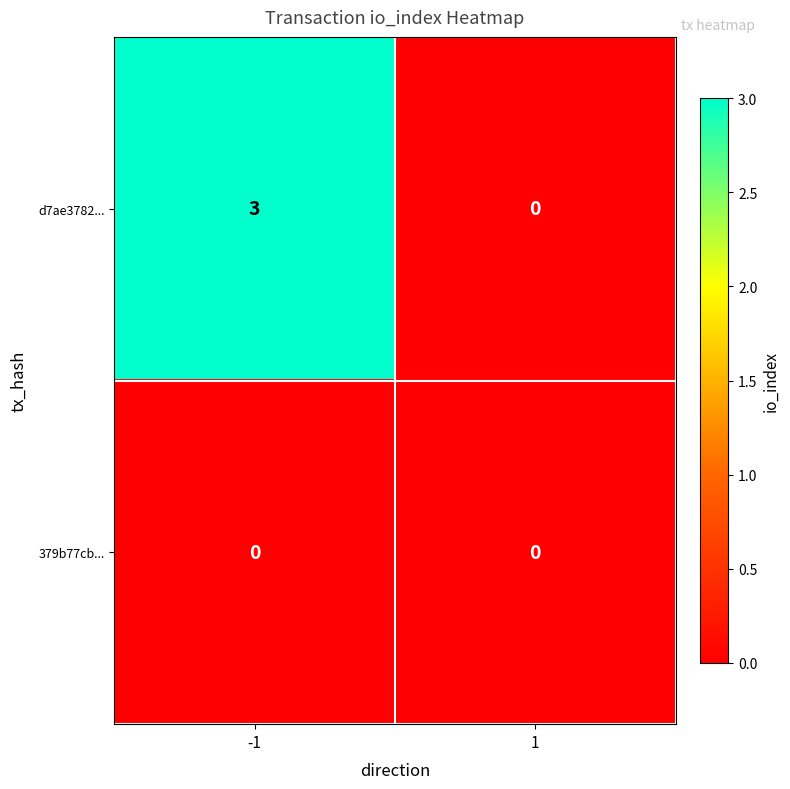

What is the difference between the d7ae3782... values at -1 and 1?

3